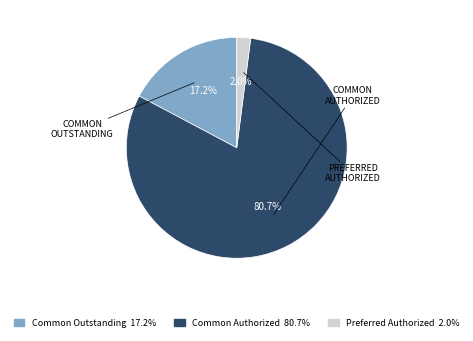

Is there any slice that represents more than half of the pie?

Yes